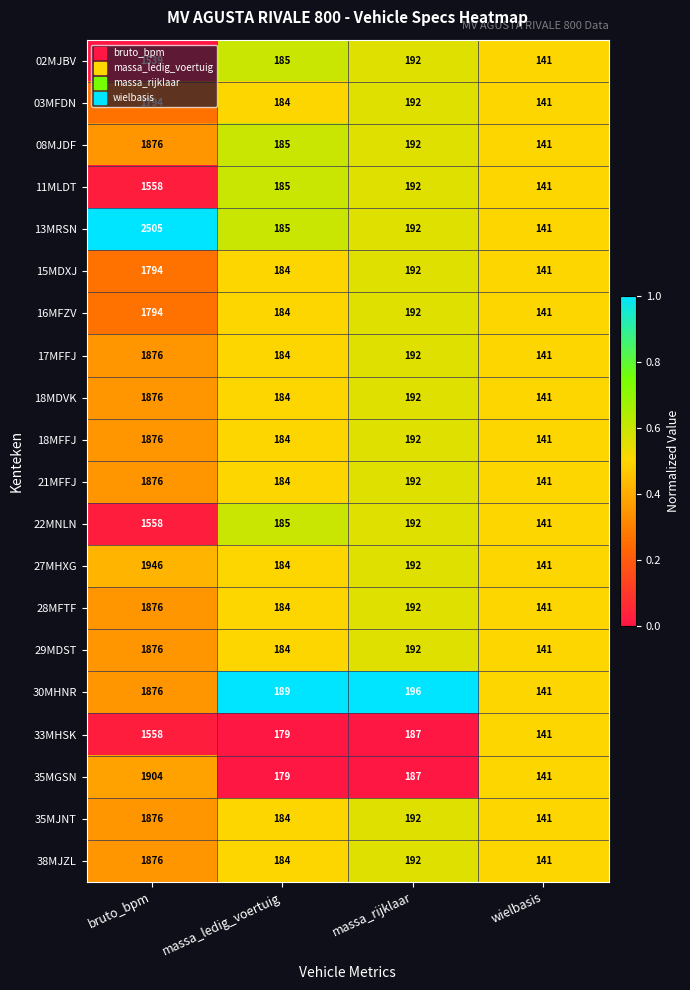

The value of 15MDXJ at wielbasis is 141. True or false?

True